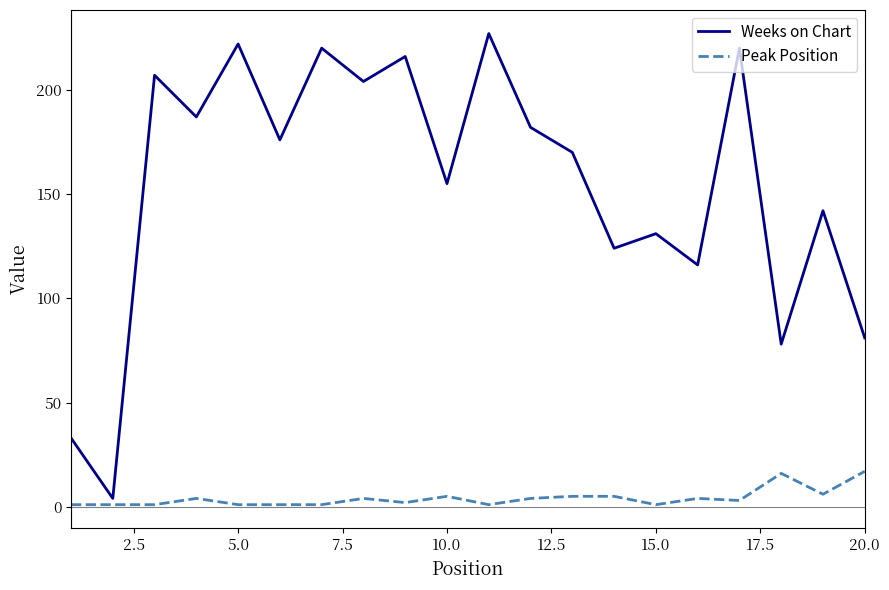

Rank the series by their maximum value, from highest to lowest.

Weeks on Chart, Peak Position